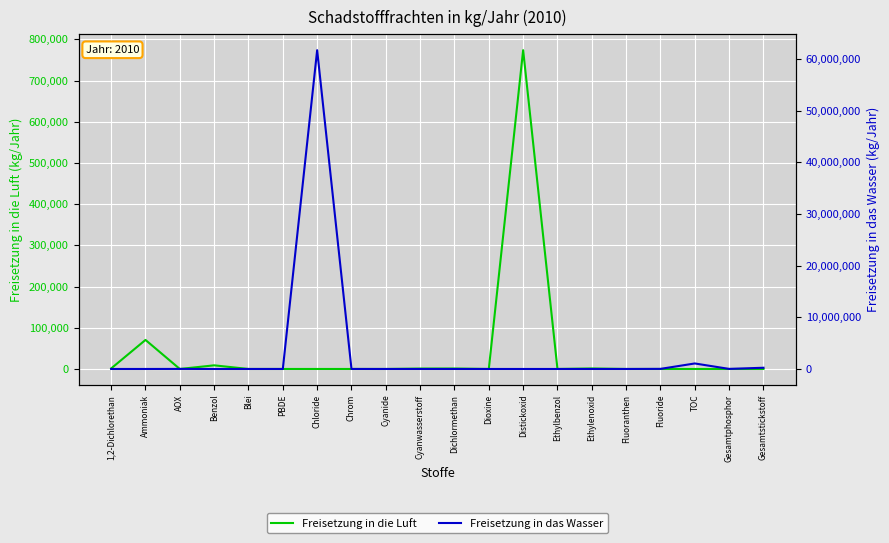

At how many categories does at least one series exceed 59515652?

1